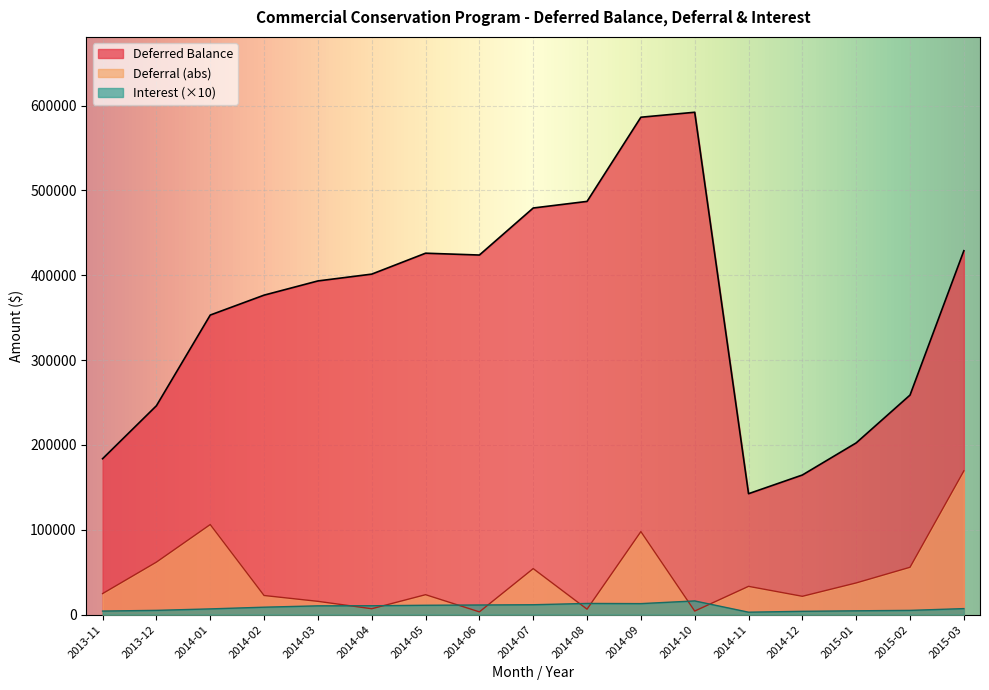

What is the difference between the maximum and minimum values in the Deferred Balance series?

449616.9